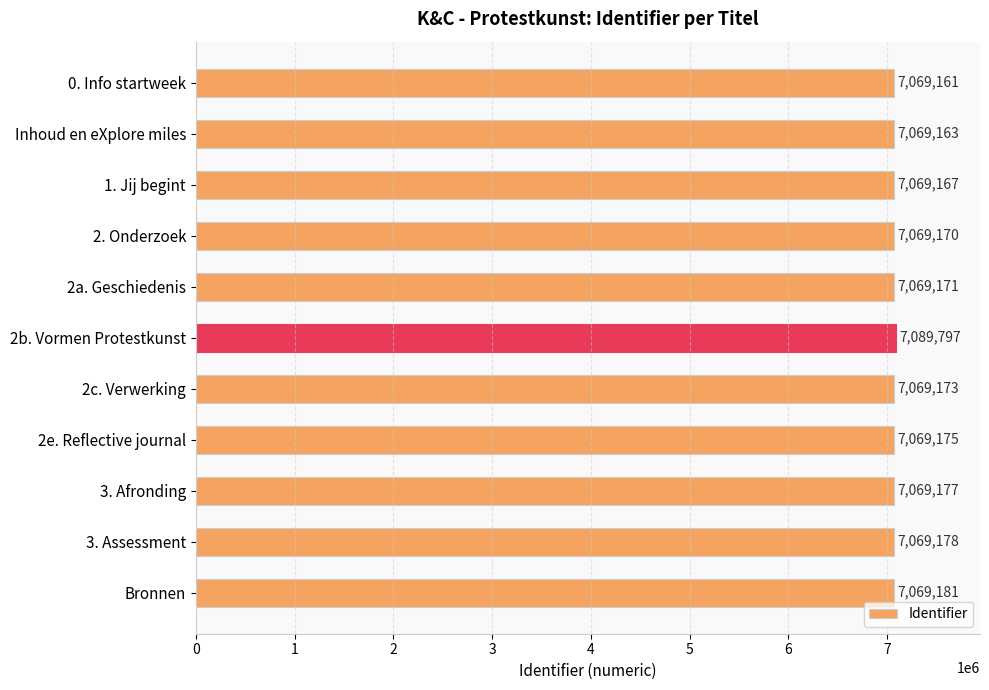

True or false: the data shows 7069161 at 0. Info startweek.

True